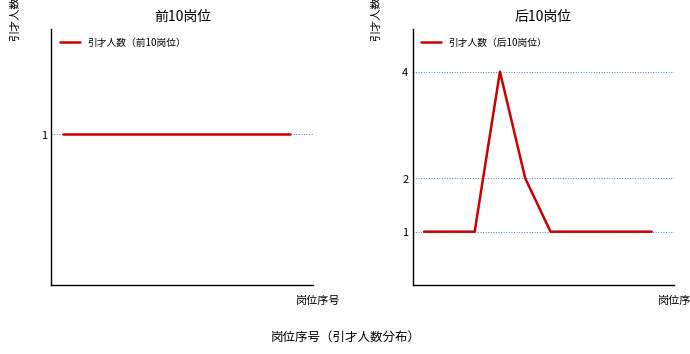

Count the 引才人数（后10岗位） values in the range 1 to 2.

9